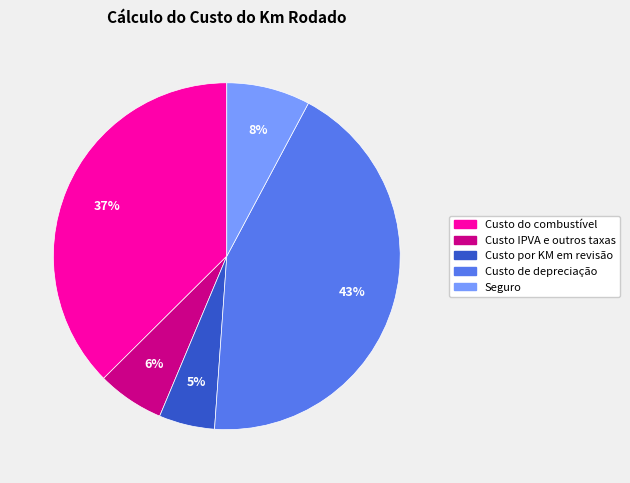

Which category has the smallest portion of the pie?

Custo por KM em revisão